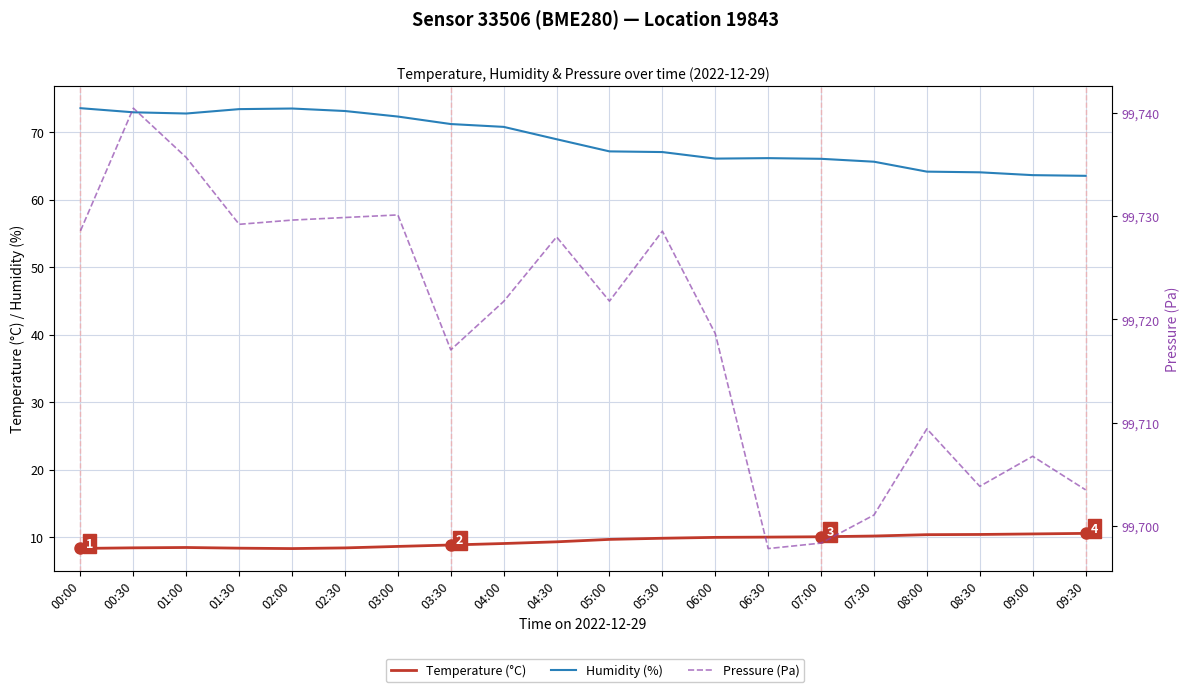

What are all the series names shown in the legend?

Temperature (°C), Humidity (%), Pressure (Pa)